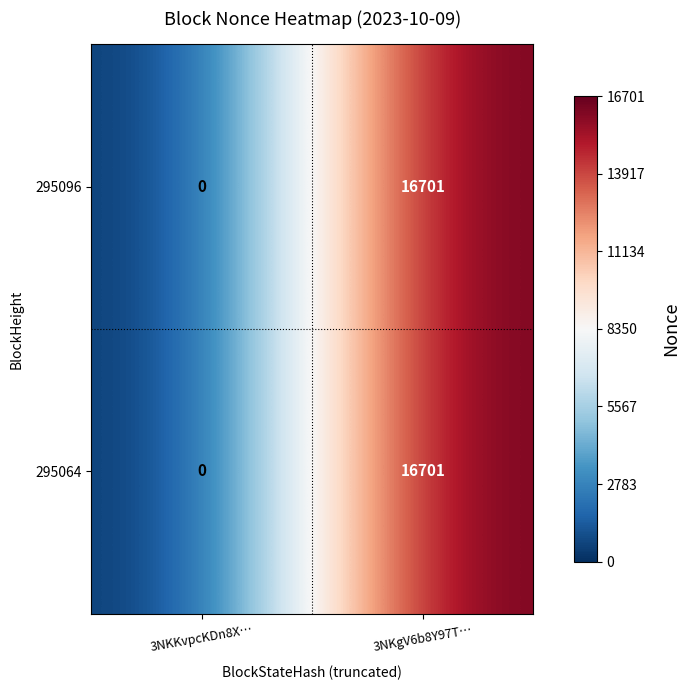

Reading right to left, transcribe all the data shown in this chart.

295096: 3NKgV6b8Y97T…=16701	3NKKvpcKDn8X…=0
295064: 3NKgV6b8Y97T…=16701	3NKKvpcKDn8X…=0